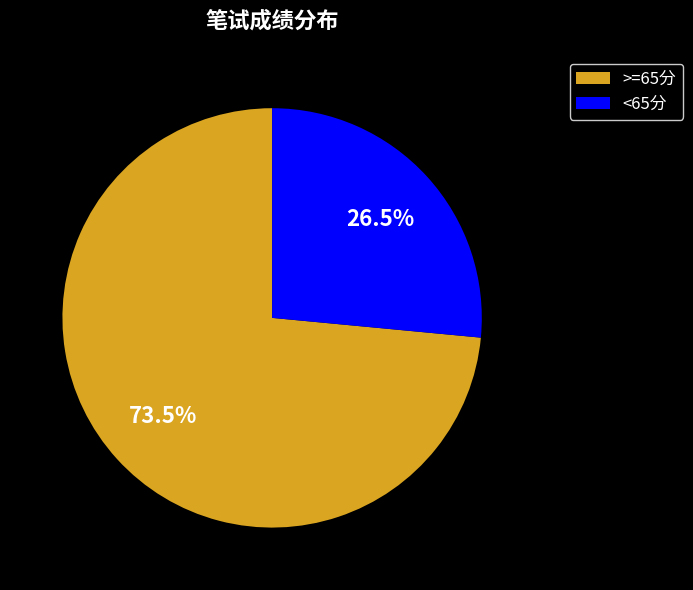

How many segments does this pie chart have?

2